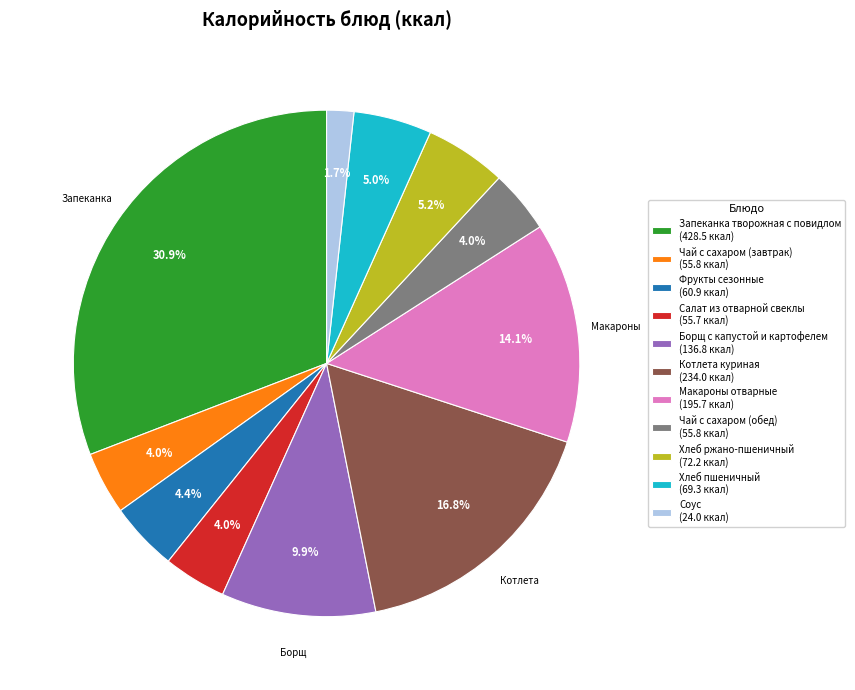

Approximately how many times larger is the value at Чай с сахаром (завтрак) (55.8 ккал) compared to Салат из отварной свеклы (55.7 ккал)?

1.0